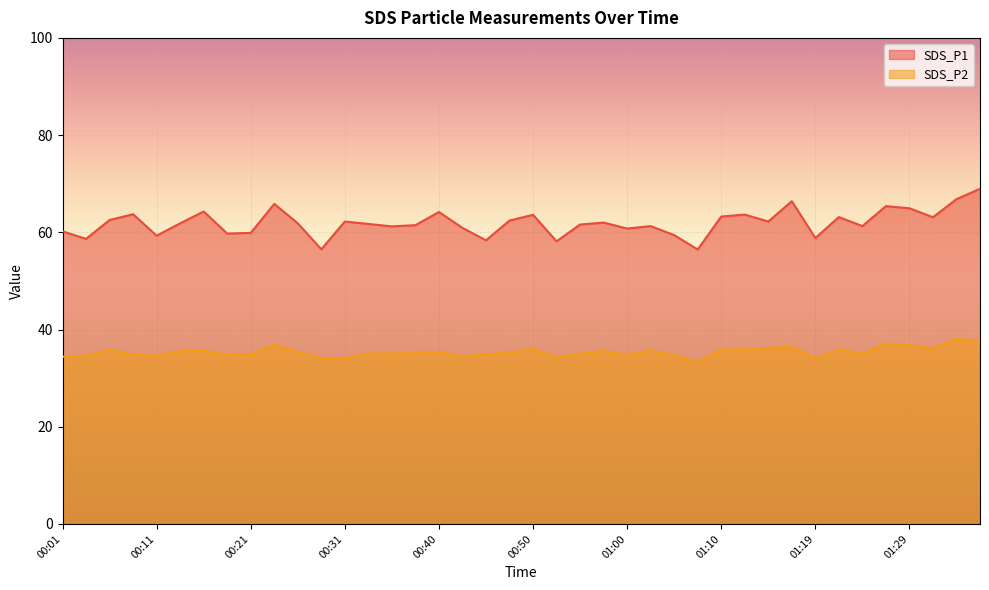

Rank the series by their maximum value, from lowest to highest.

SDS_P2, SDS_P1